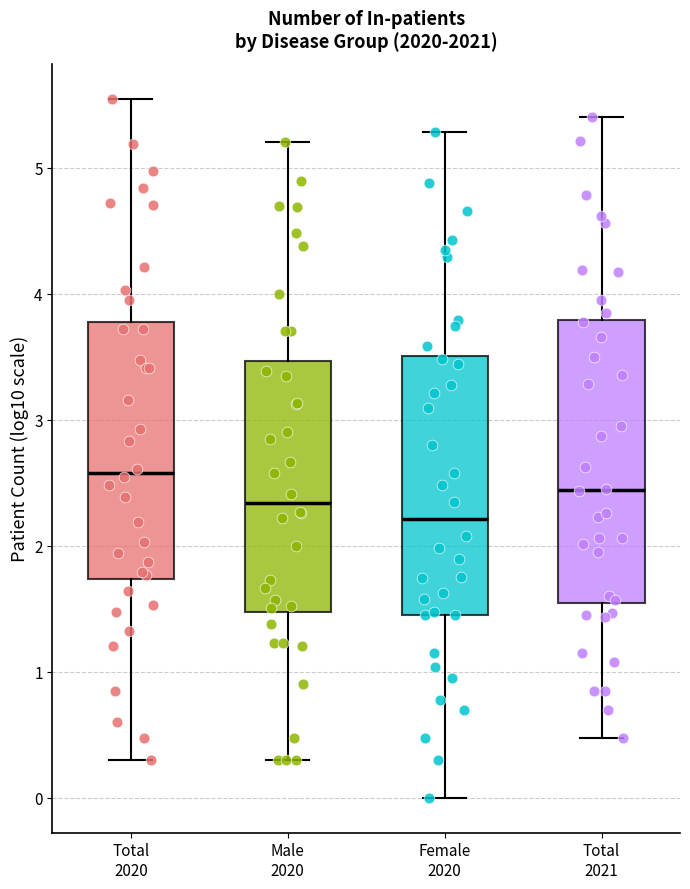

Where does the median line of the box for Total 2020 sit on the y-axis? The values are not printed on the chart, so give them approximately, as read against the axis.

2.6